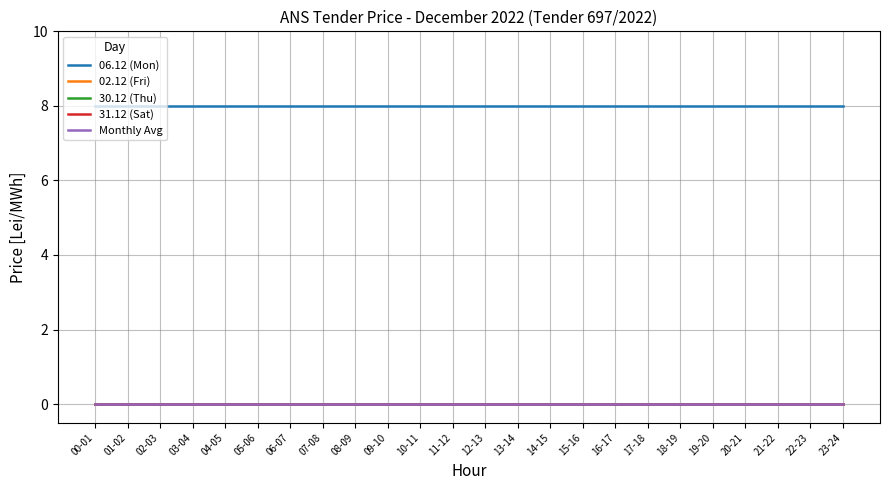

True or false: 02.12 (Fri) and 30.12 (Thu) cross at least once.

False